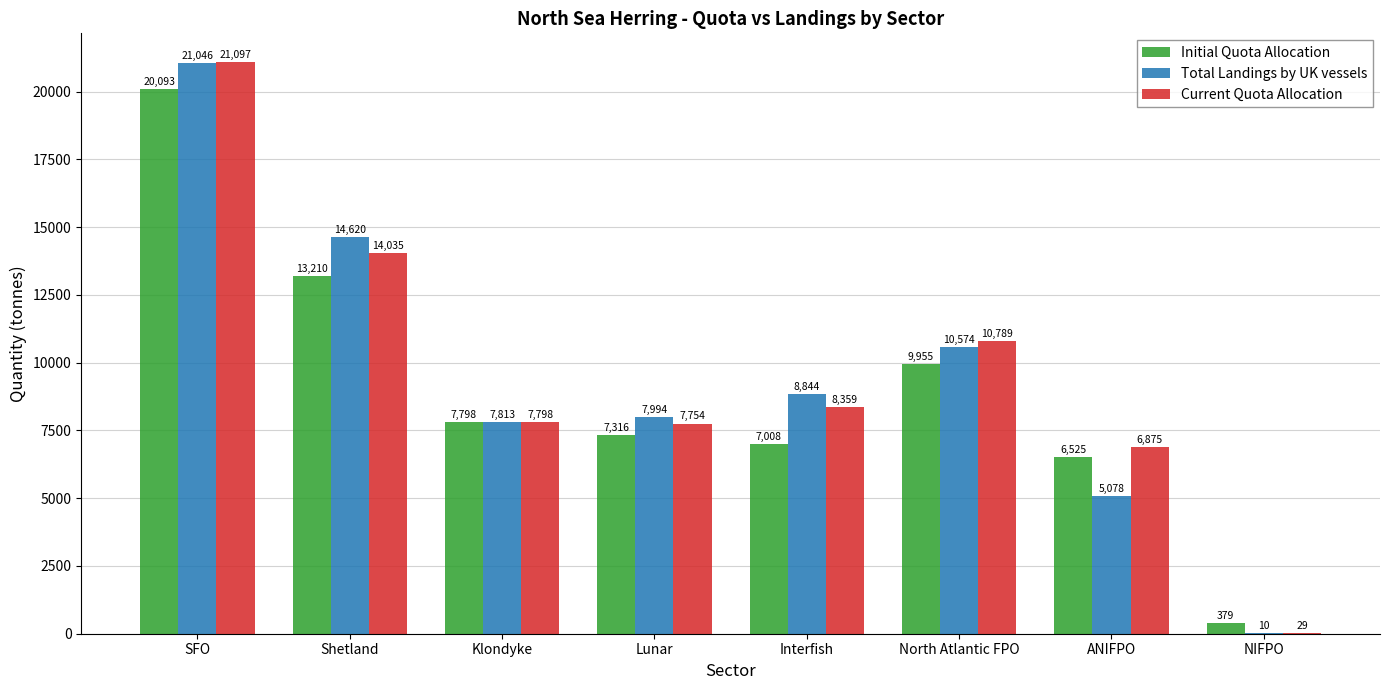

Between Interfish and North Atlantic FPO, which series saw the biggest shift?

Initial Quota Allocation